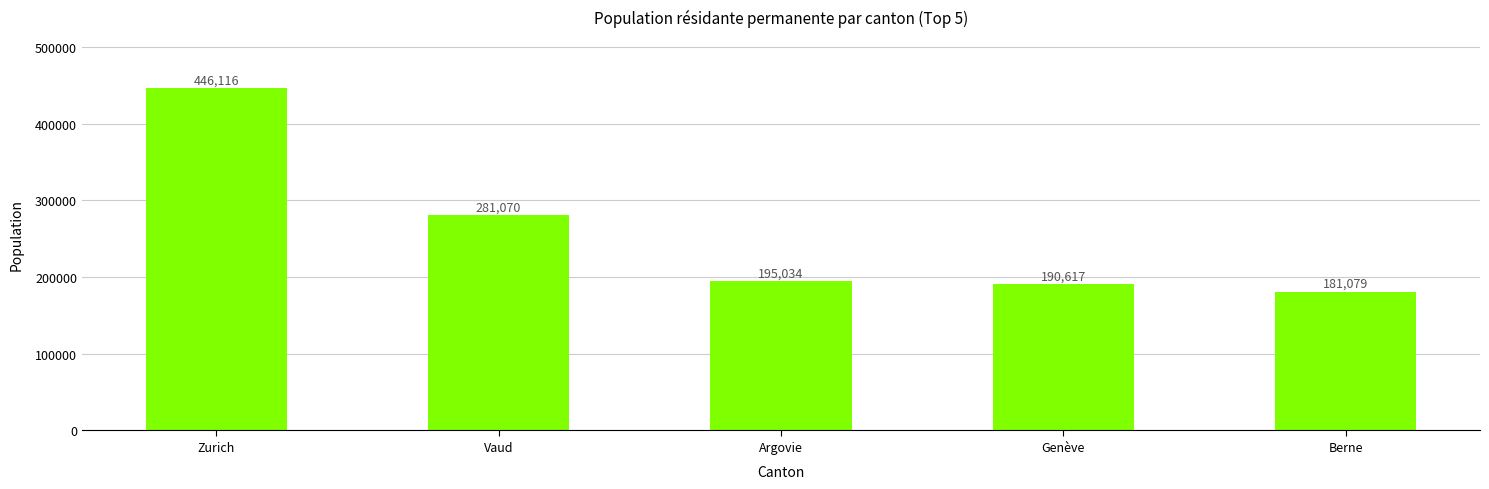

Between Zurich and Berne, which is larger?

Zurich